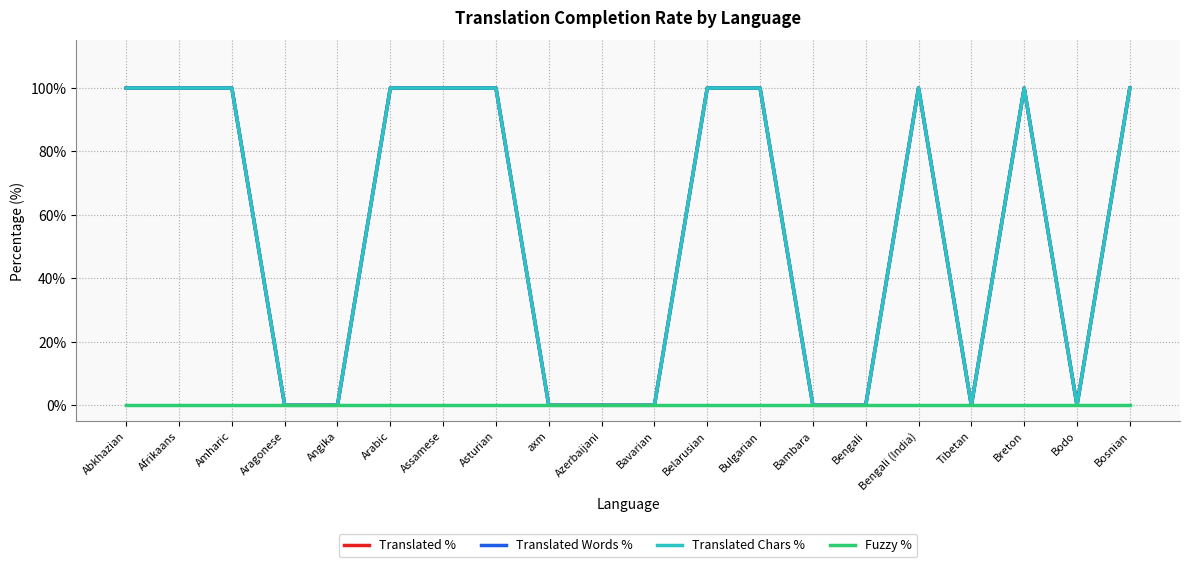

At Bambara, list the series in order from smallest to largest.

Translated %, Translated Words %, Translated Chars %, Fuzzy %